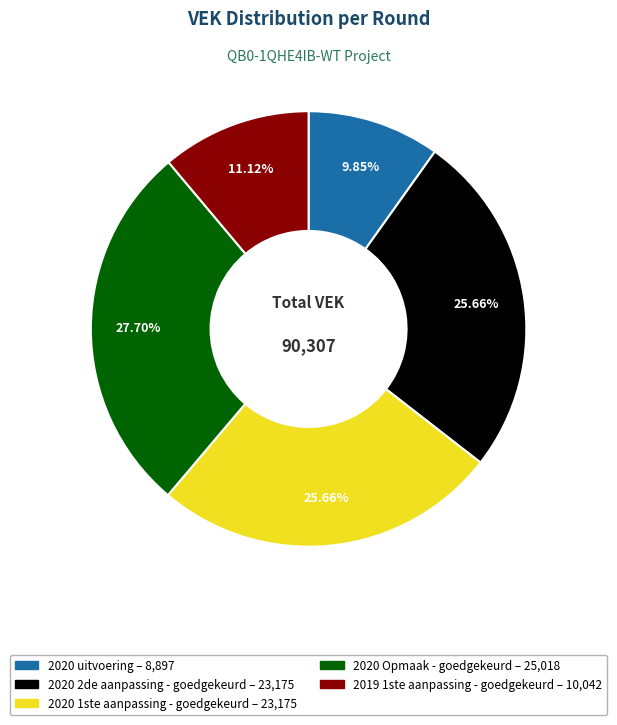

Does any single category account for the majority?

No